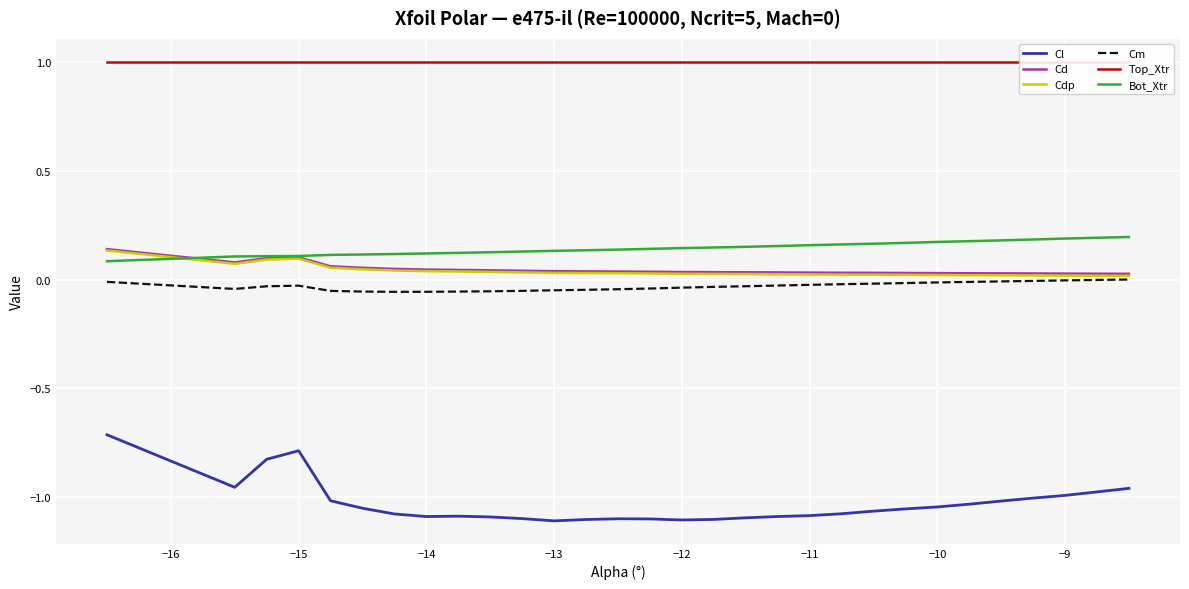

True or false: Top_Xtr and Cm intersect in this chart.

False